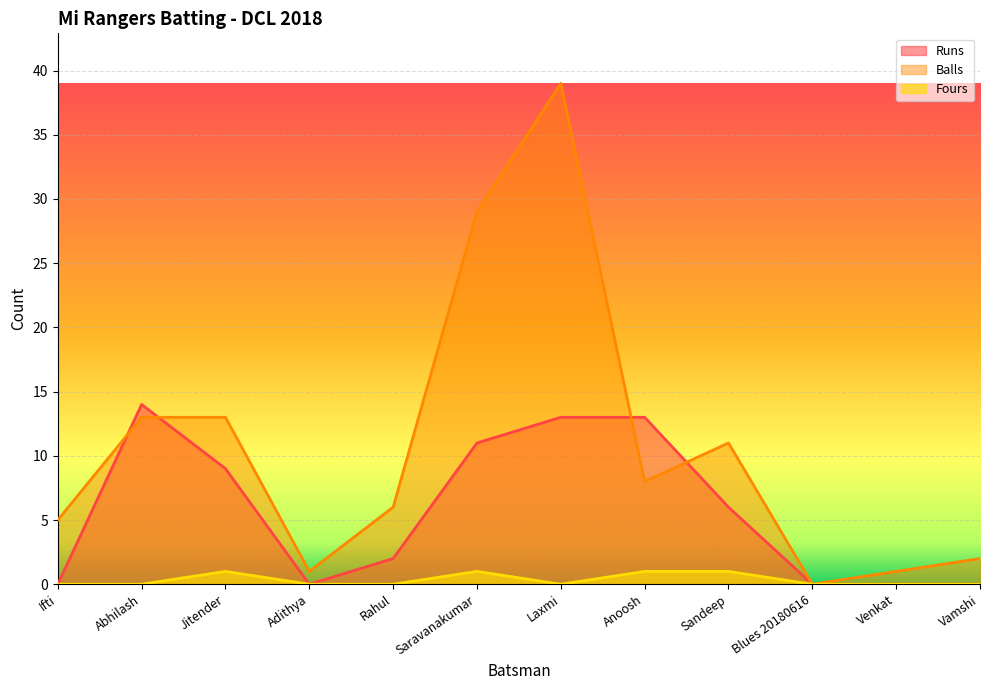

How many values in Runs are above zero?

7